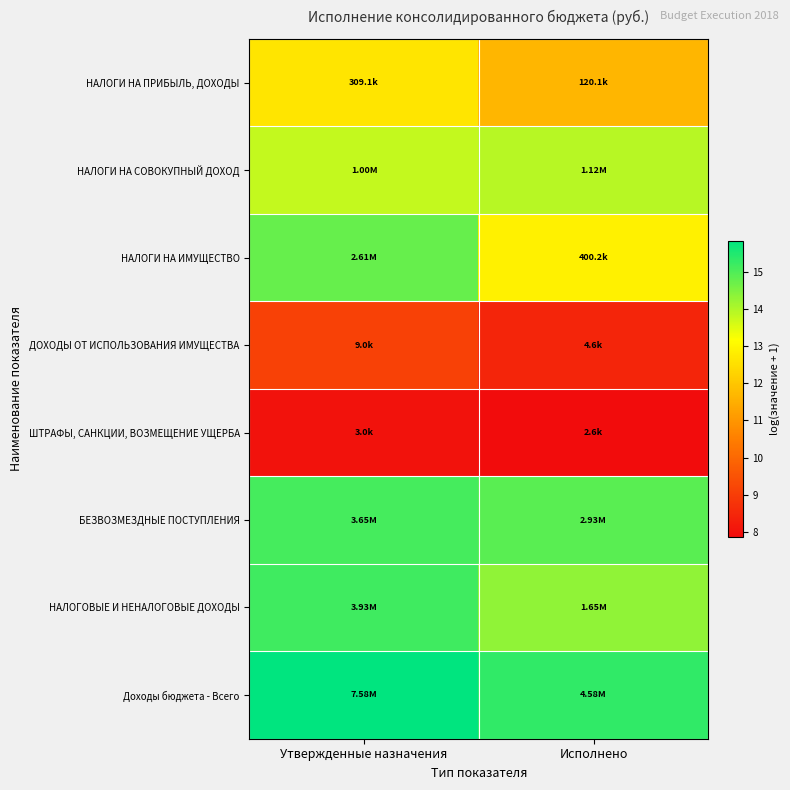

Count the number of categories in the chart.

2